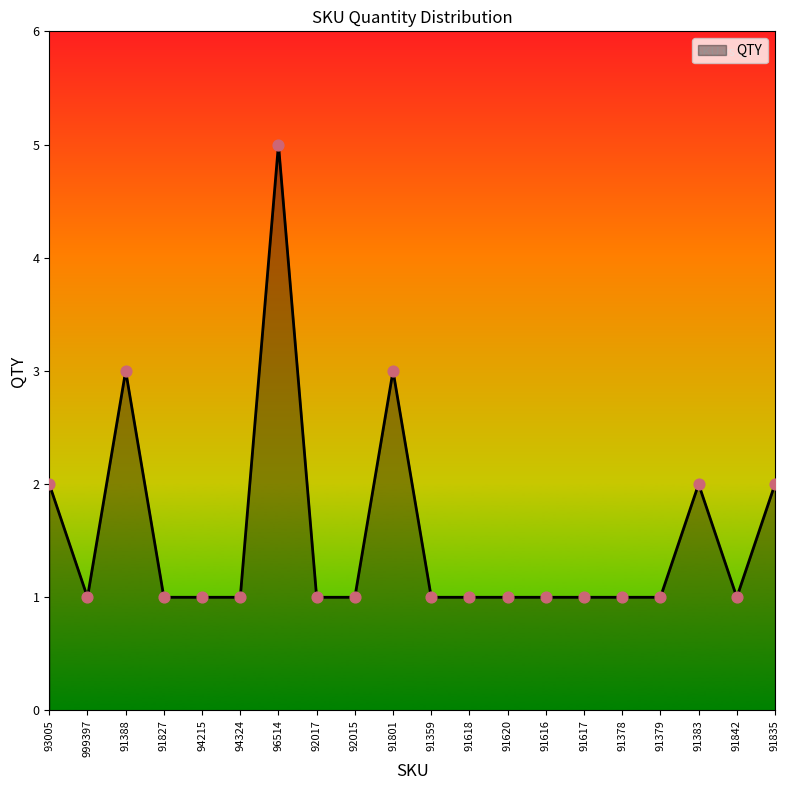

Approximately how many times larger is the value at 91378 compared to 91827?

1.0